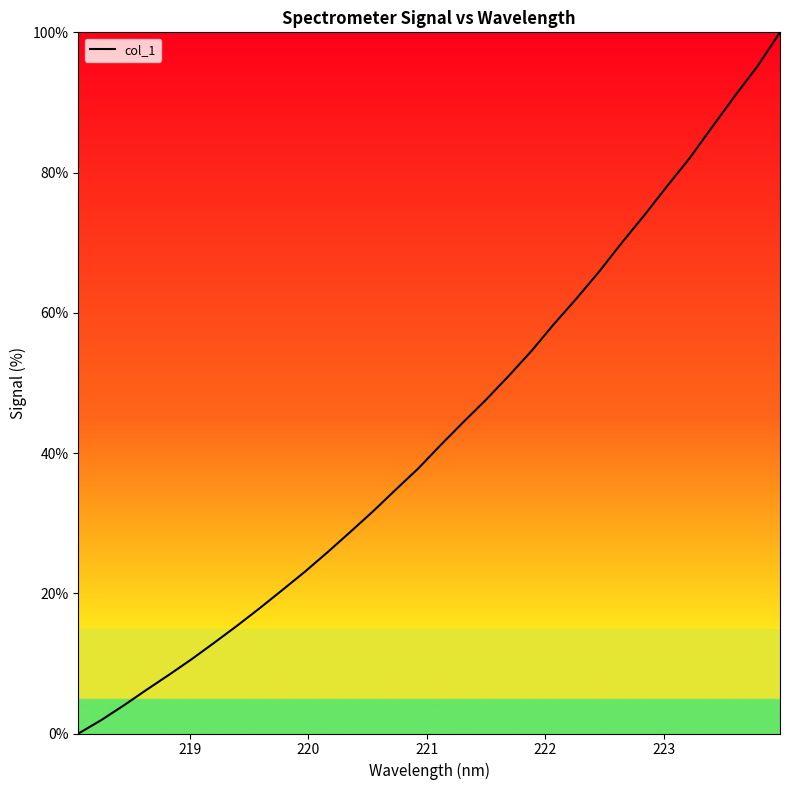

Does the chart display data point markers on the line(s)?

No